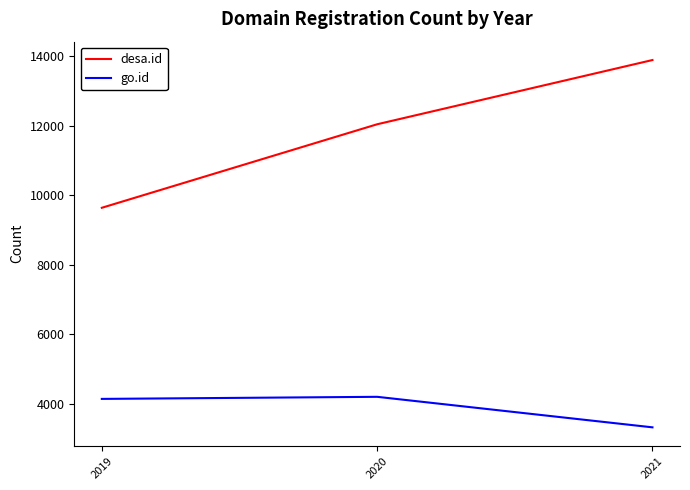

Between 2019 and 2021, which series saw the biggest shift?

desa.id